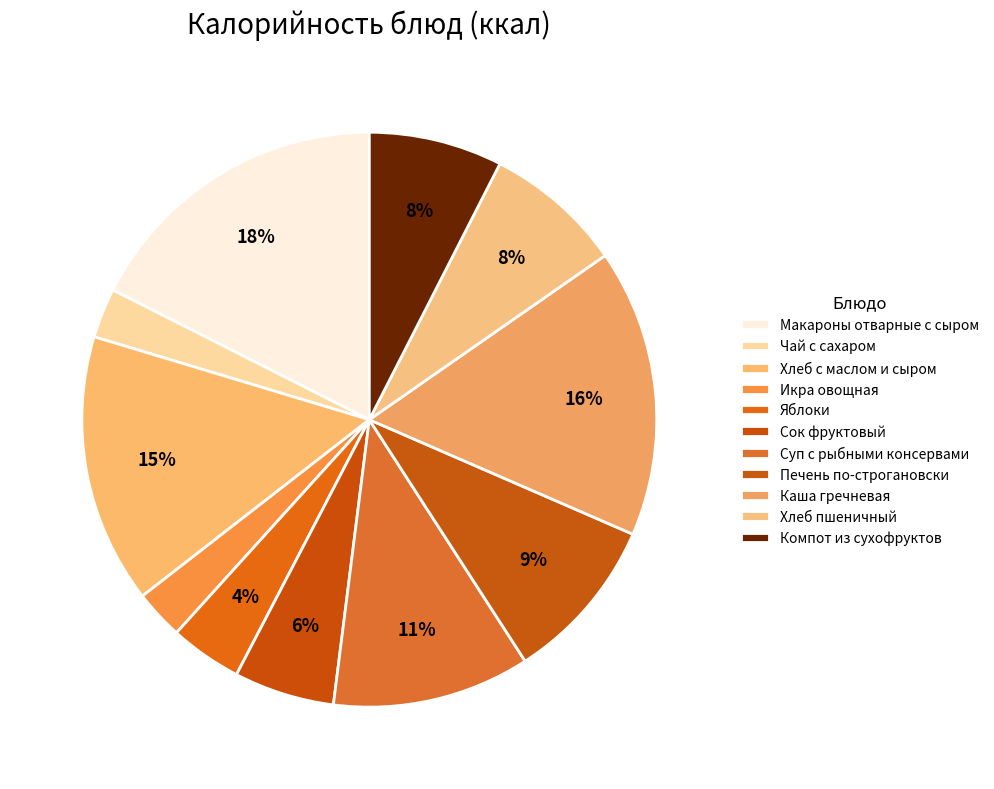

To the nearest percent, what portion does Макароны отварные с сыром represent?

18%